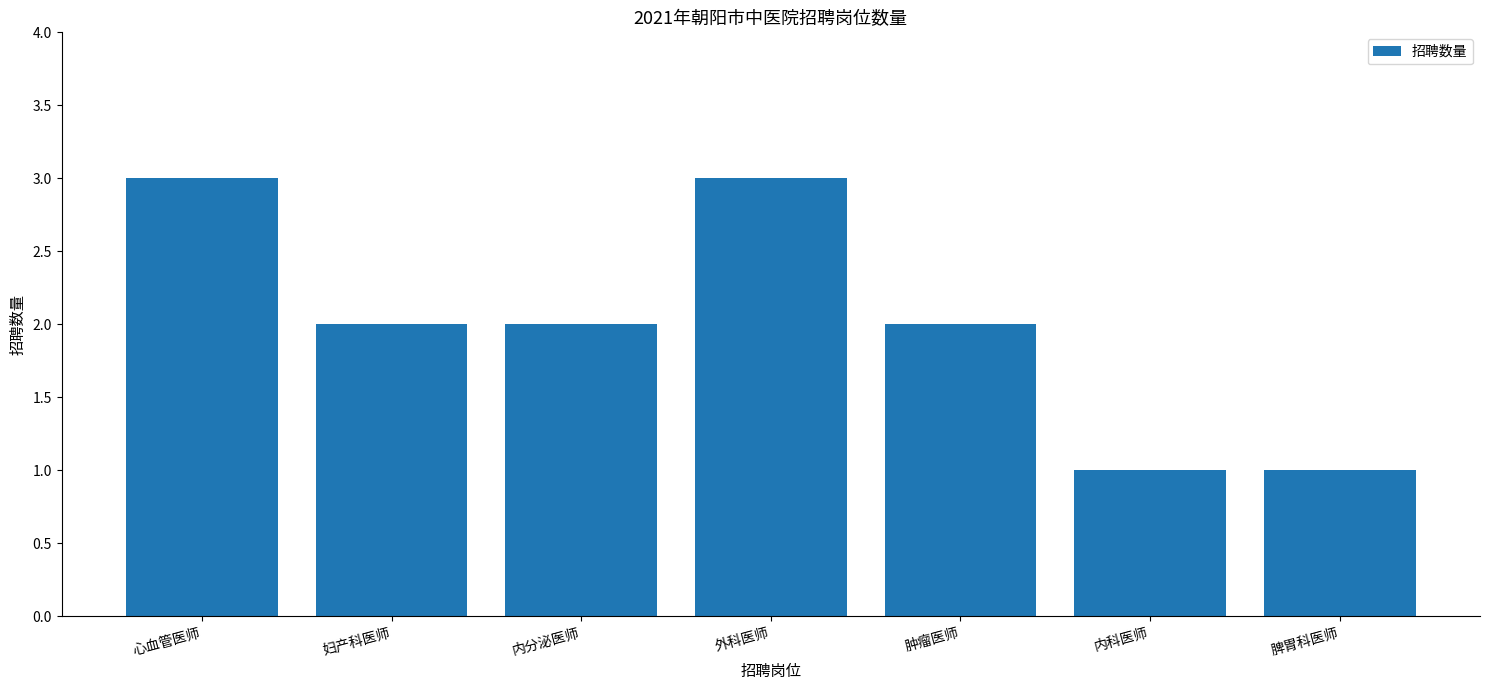

What is the sum of all values?

14